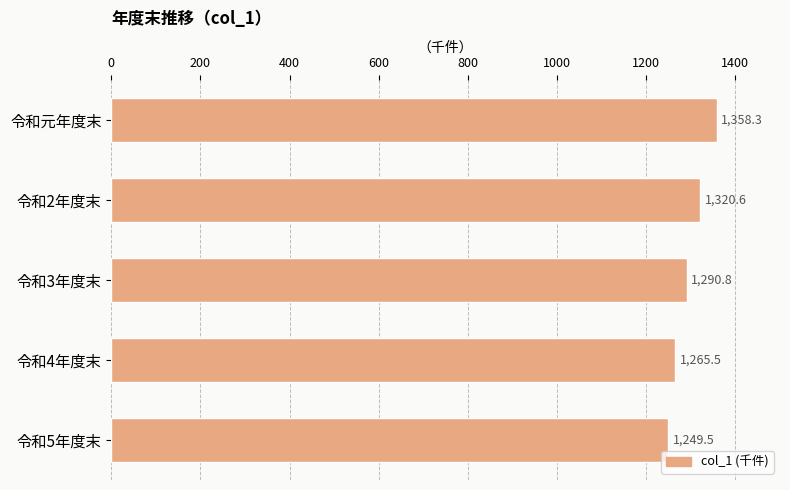

What is the label of the 2nd bar from the bottom?

令和4年度末